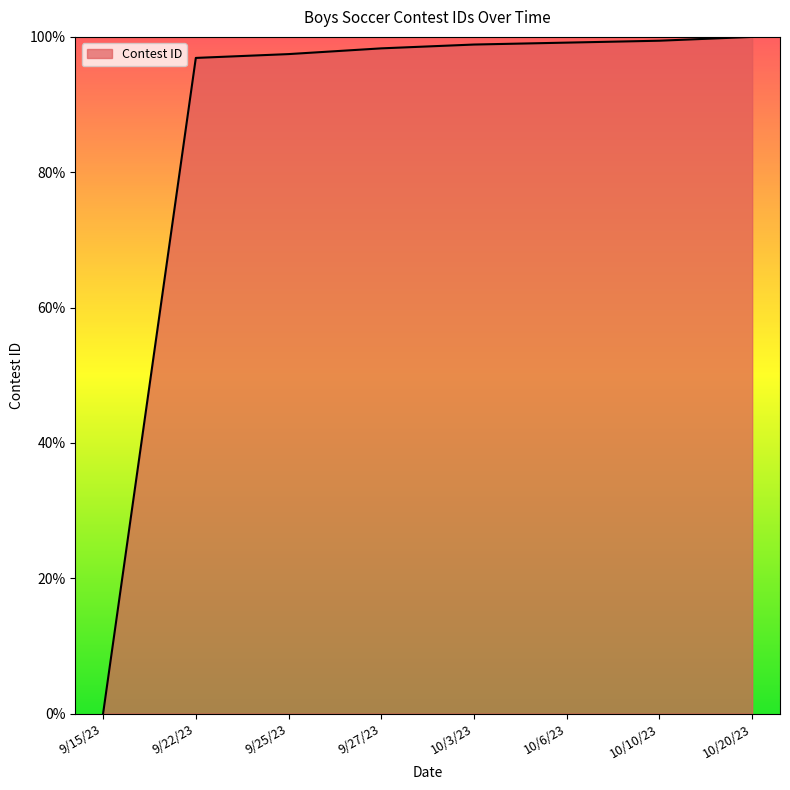

What is the approximate value at 10/3/23?

98.9